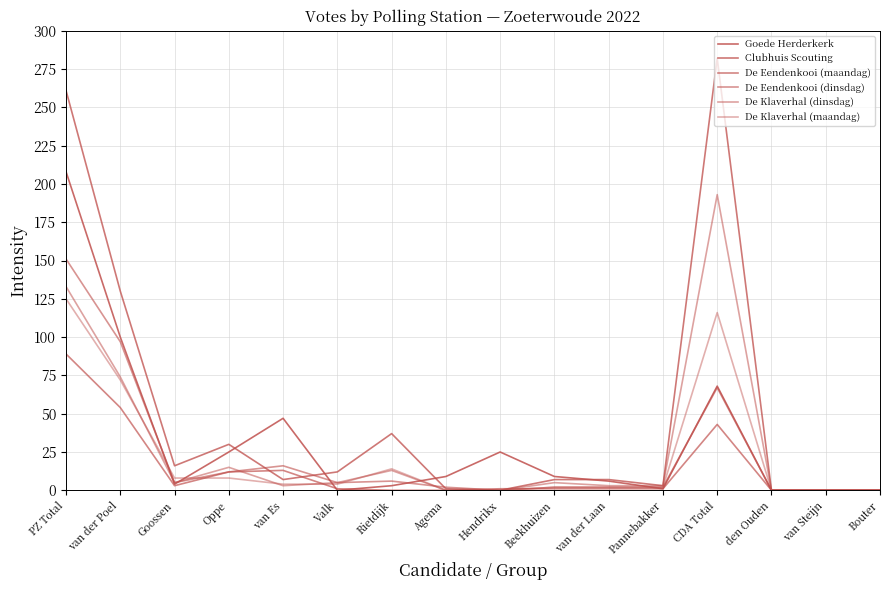

Between Agema and van Steijn, which is larger?

Agema